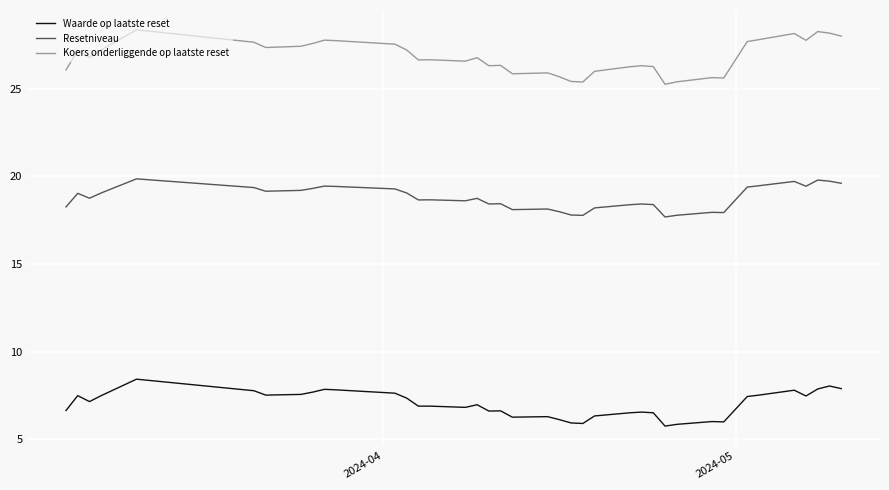

True or false: Koers onderliggende op laatste reset and Waarde op laatste reset intersect in this chart.

False